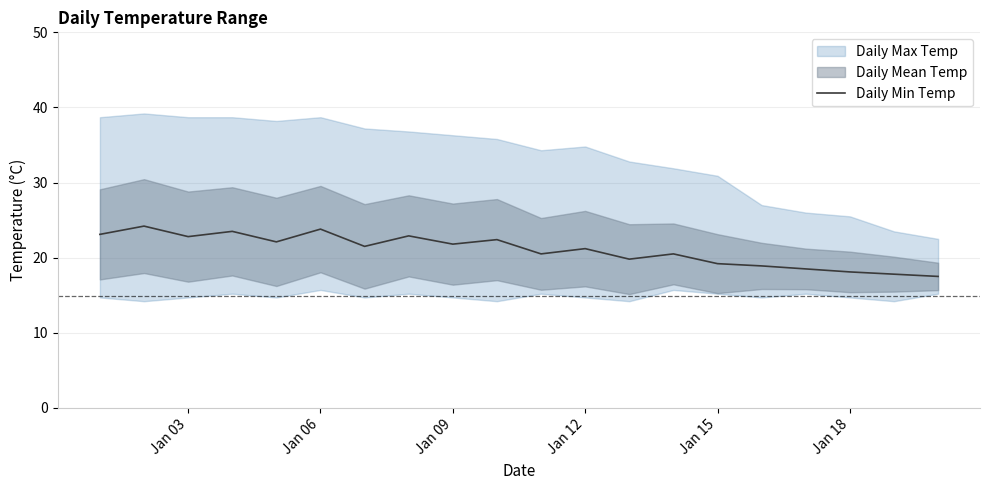

What is the maximum value for Daily Min Temp?

24.2